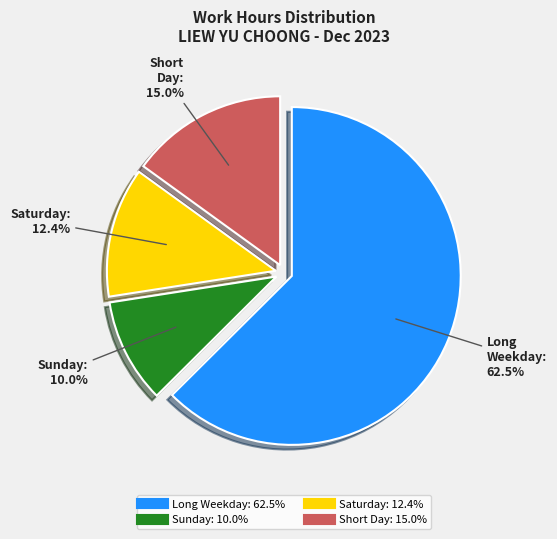

To the nearest percent, what is the average slice percentage?

25%